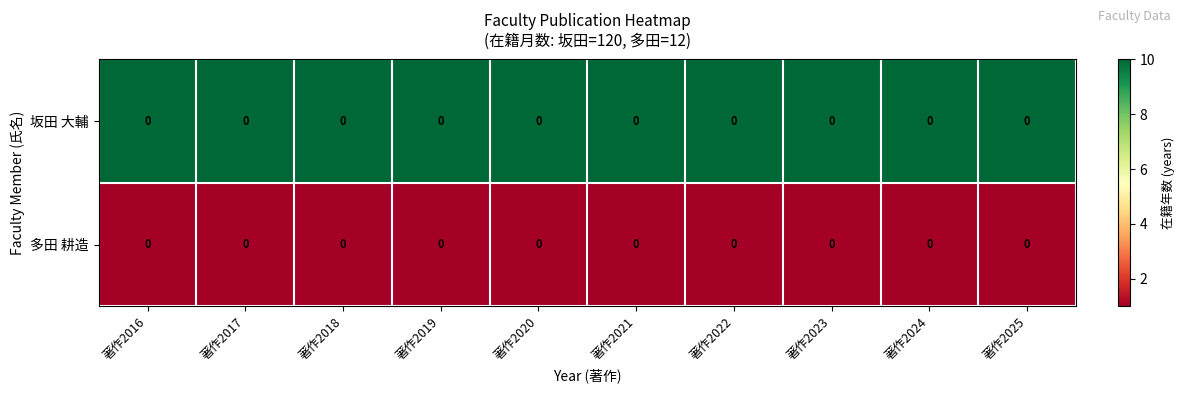

What is the spread (max minus min) of values at 著作2016?

9